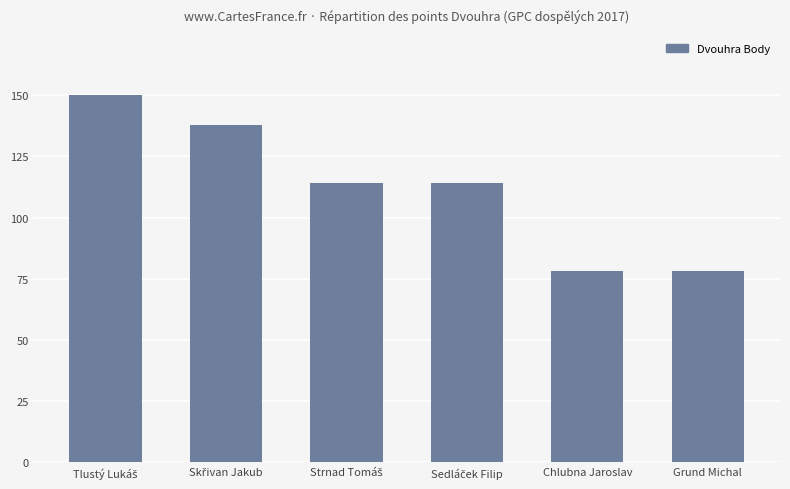

True or false: the data shows 78 at Grund Michal.

True